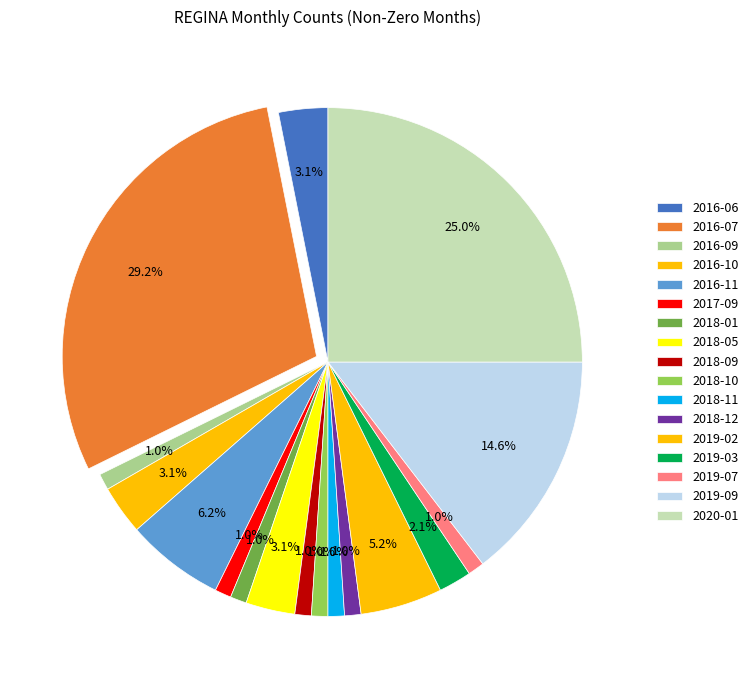

Between 2016-09 and 2018-10, which is larger?

2016-09